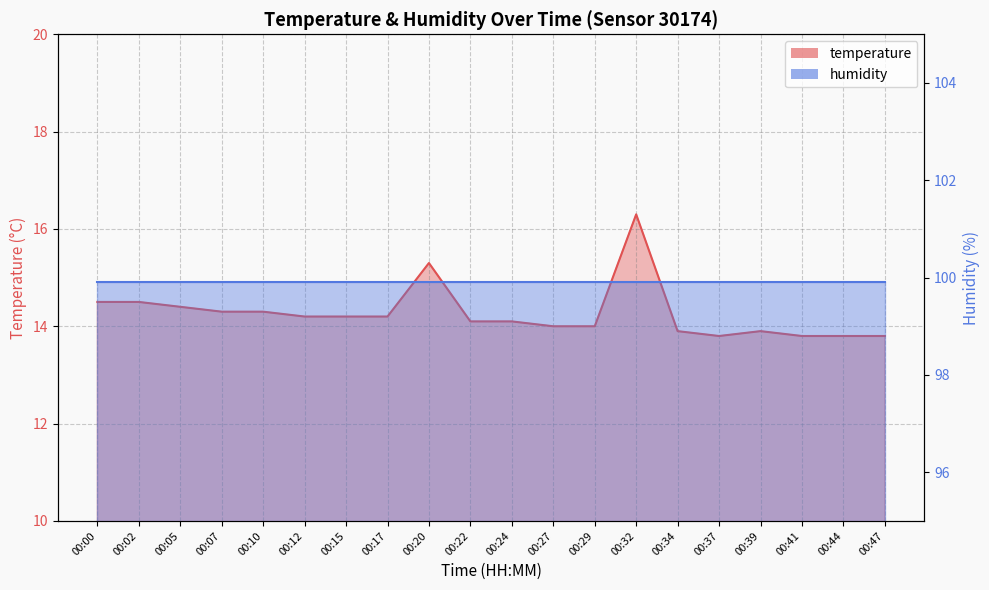

Reading left to right, transcribe all the data shown in this chart.

14.5	14.5	14.4	14.3	14.3	14.2	14.2	14.2	15.3	14.1	14.1	14.0	14.0	16.3	13.9	13.8	13.9	13.8	13.8	13.8